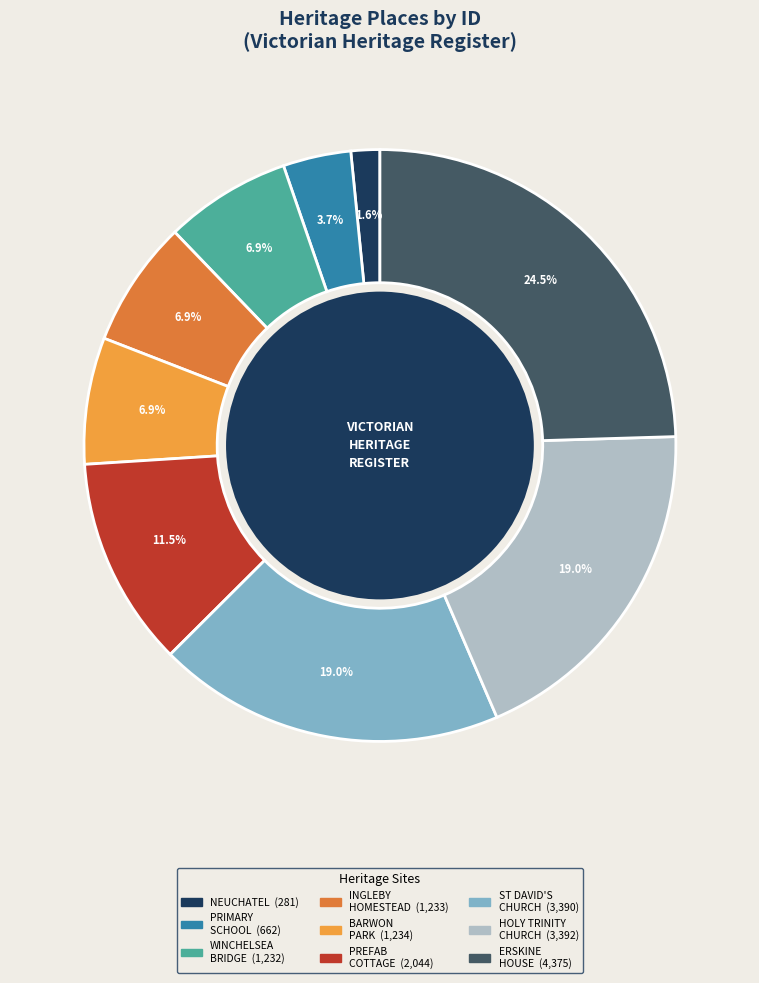

Which slice is the smallest?

NEUCHATEL